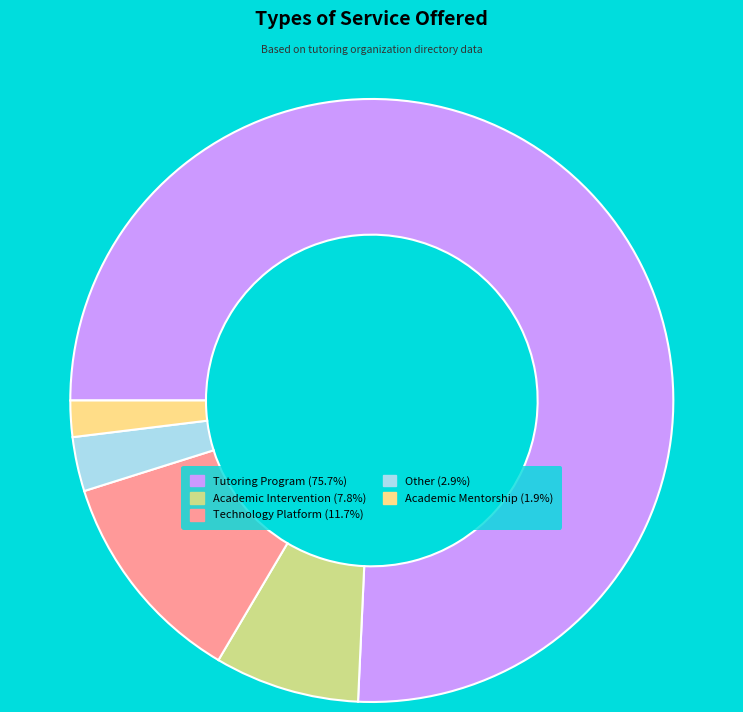

Which has a higher value, Other or Tutoring Program?

Tutoring Program